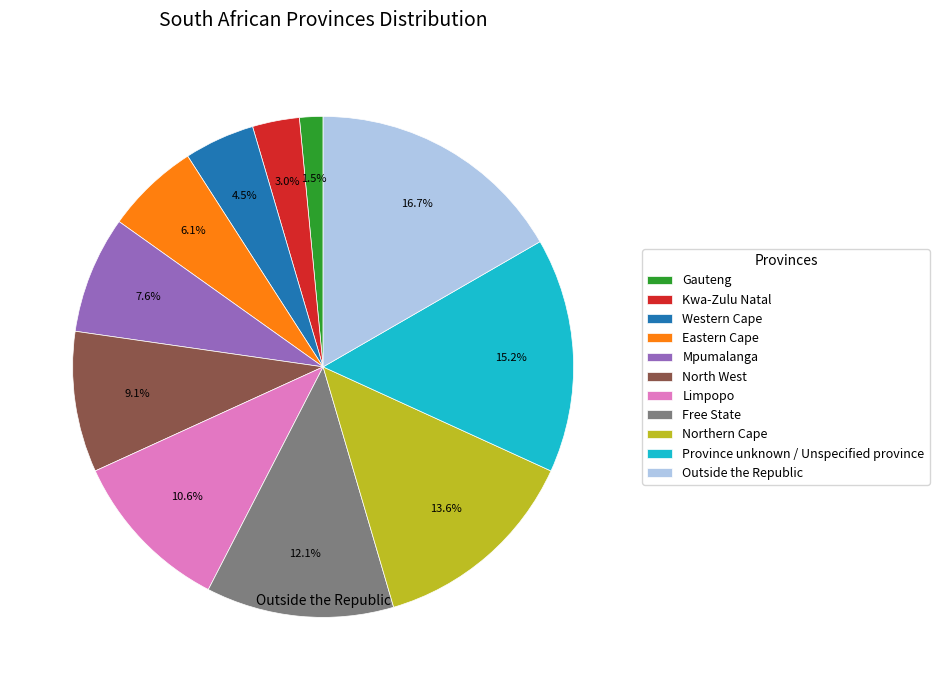

Between Mpumalanga and Free State, which is larger?

Free State